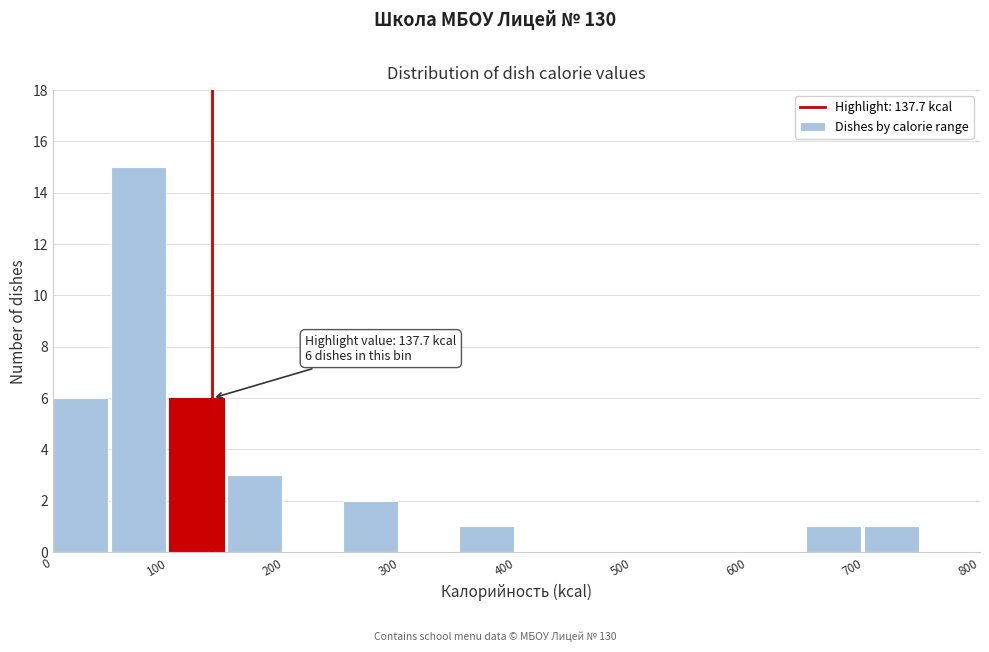

Over which range of the x-axis is the bar tallest?

50 to 100